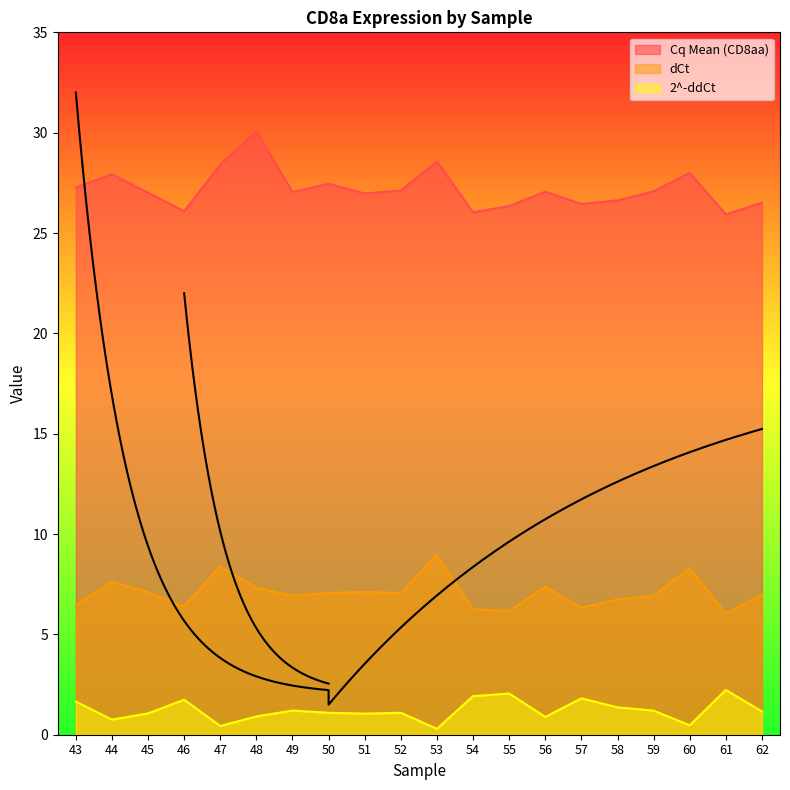

How many data points in Cq Mean (CD8aa) are above 27?

12